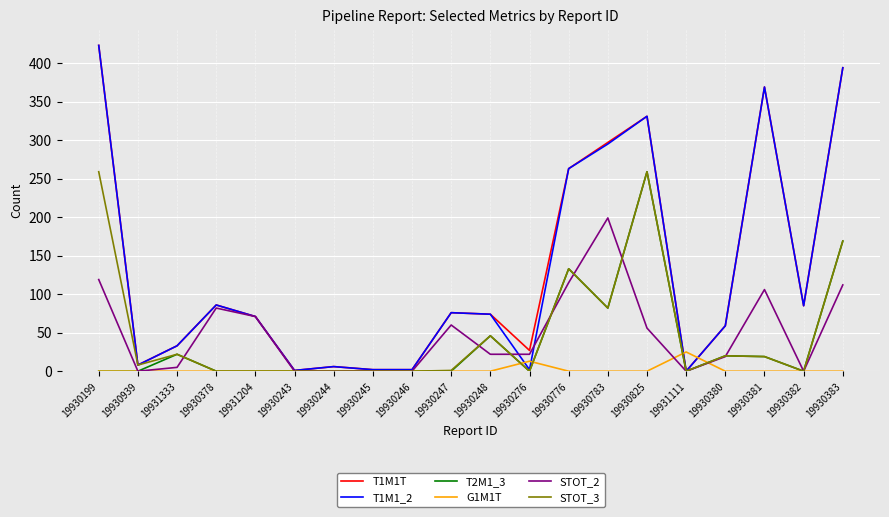

How many series are shown in this chart?

6